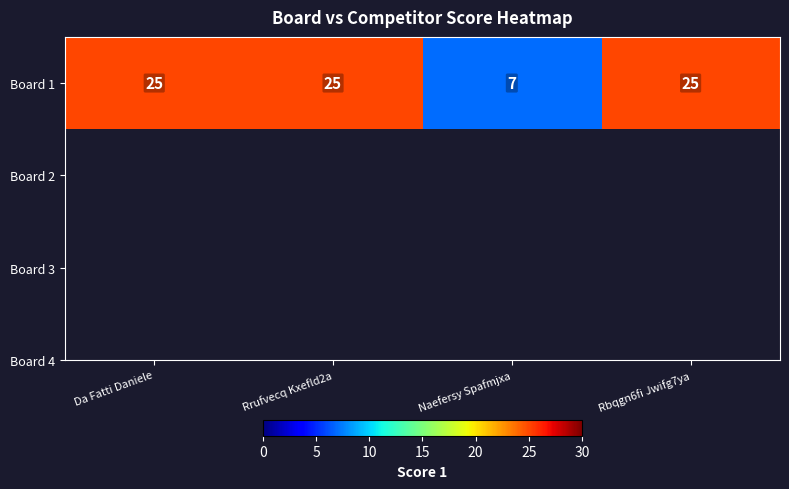

At which label is the value closest to 16?

Da Fatti Daniele